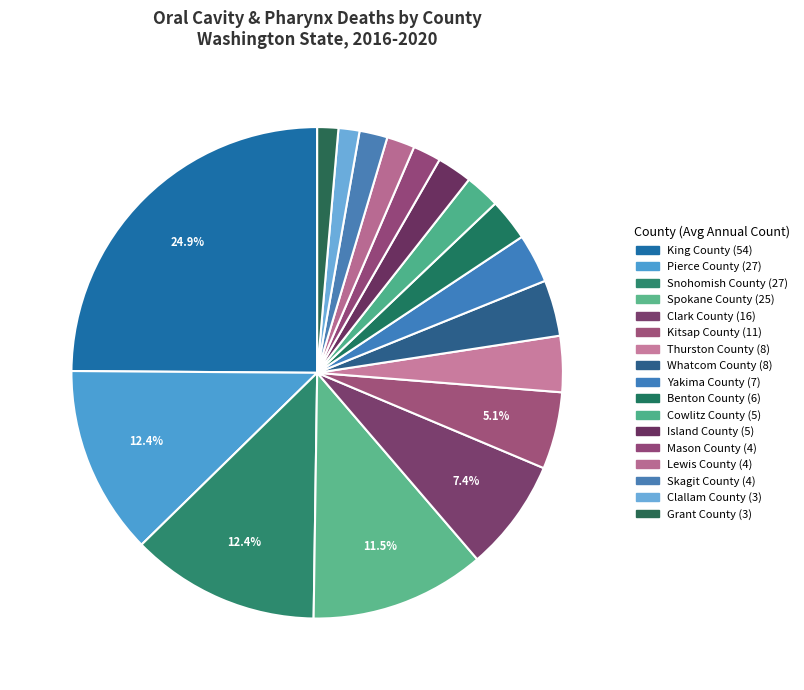

Count the number of slices in the pie.

17